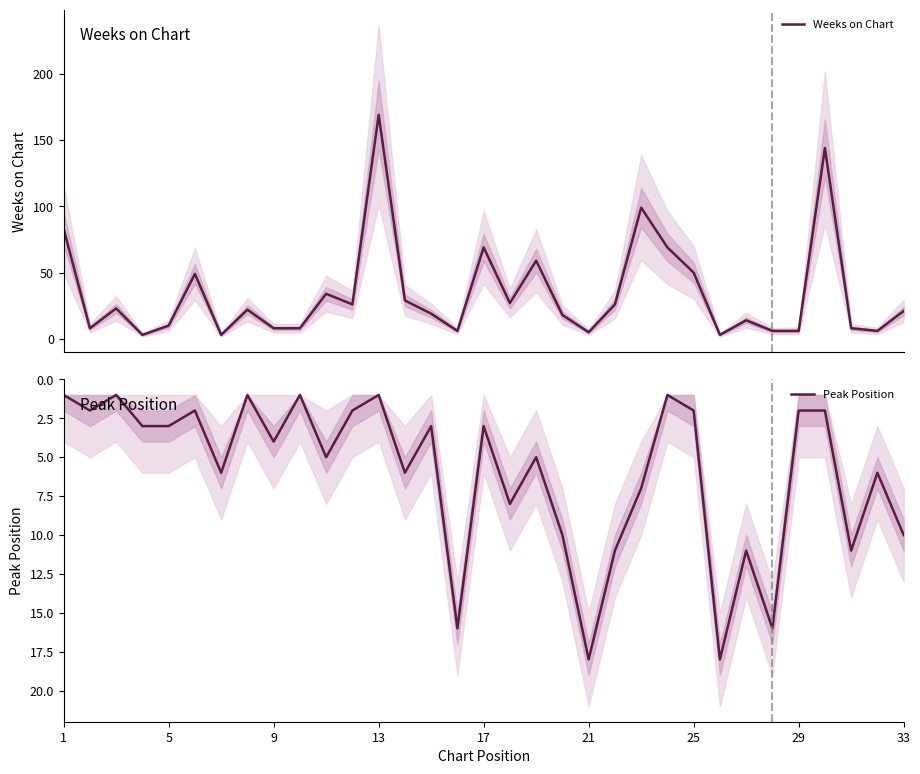

The value of Peak Position at 13 is 1. True or false?

True